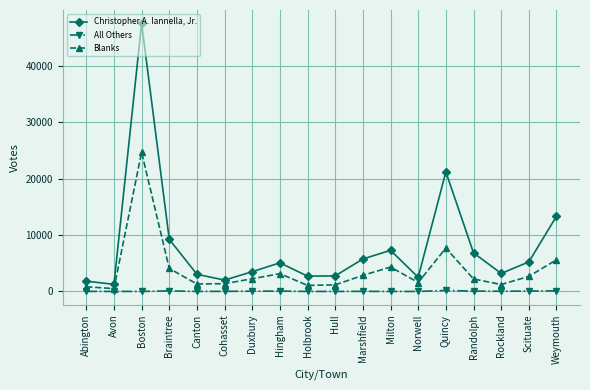

True or false: All Others has more than 2 points higher than both neighbors.

True